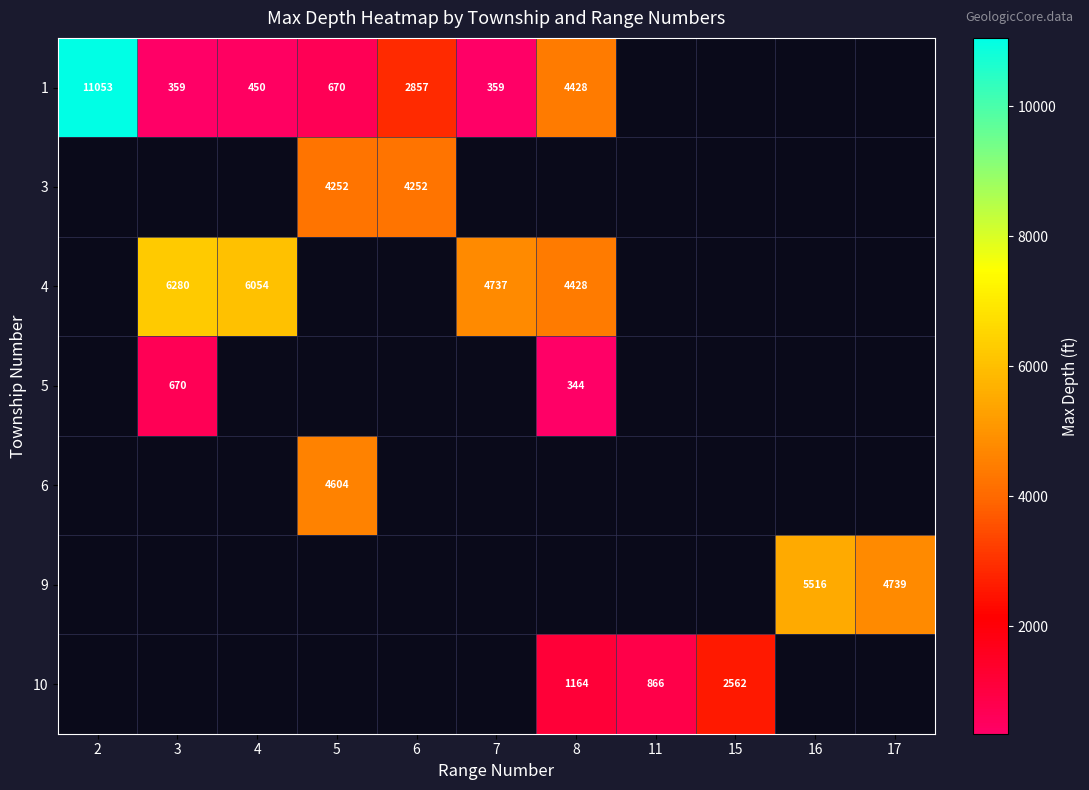

Is the value of 4 at 8 greater than the value of 10 at 8?

Yes